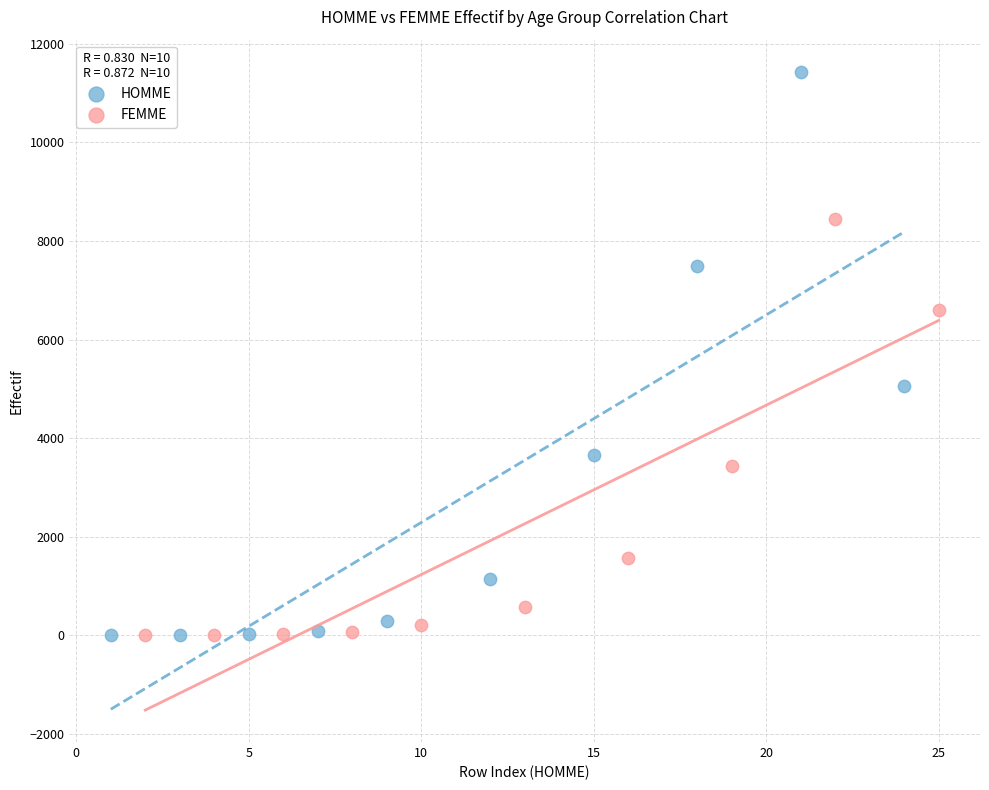

Which series reaches the maximum Y coordinate?

HOMME